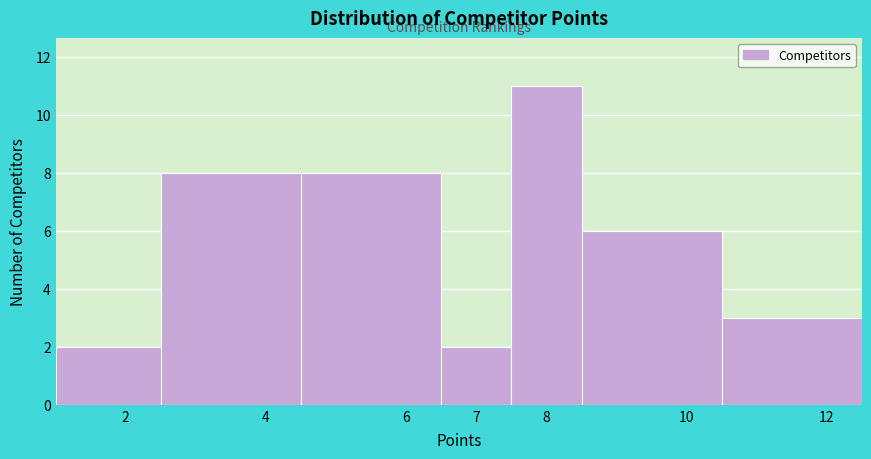

How tall is the bar that spans 10.5 to 12.5 on the x-axis? The values are not printed on the chart, so give them approximately, as read against the axis.

3